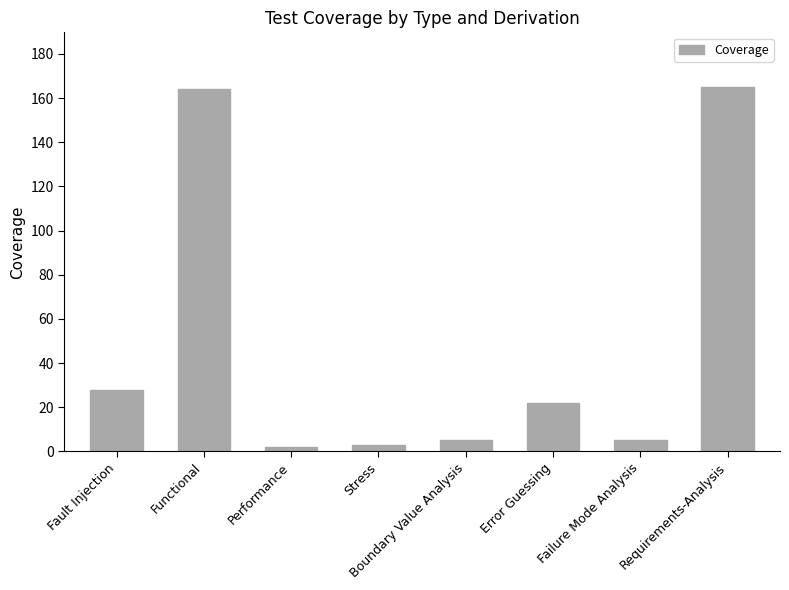

What is the sum of the values at Functional and Fault Injection?

192